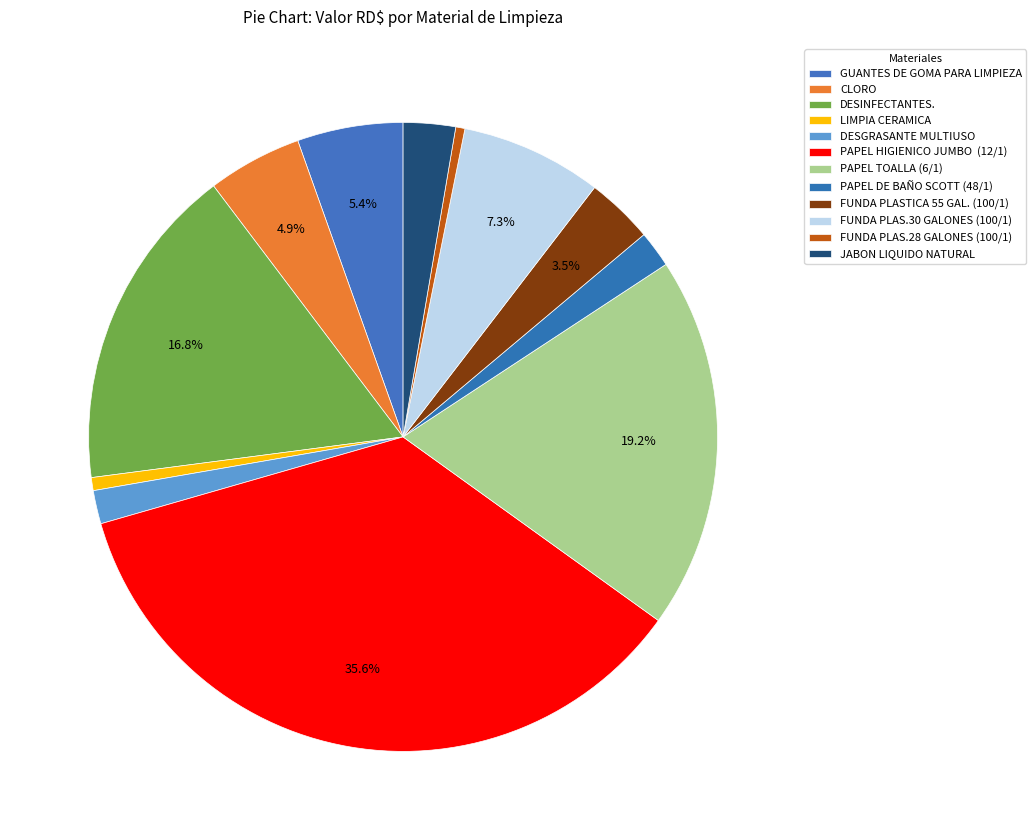

Does any single category account for the majority?

No